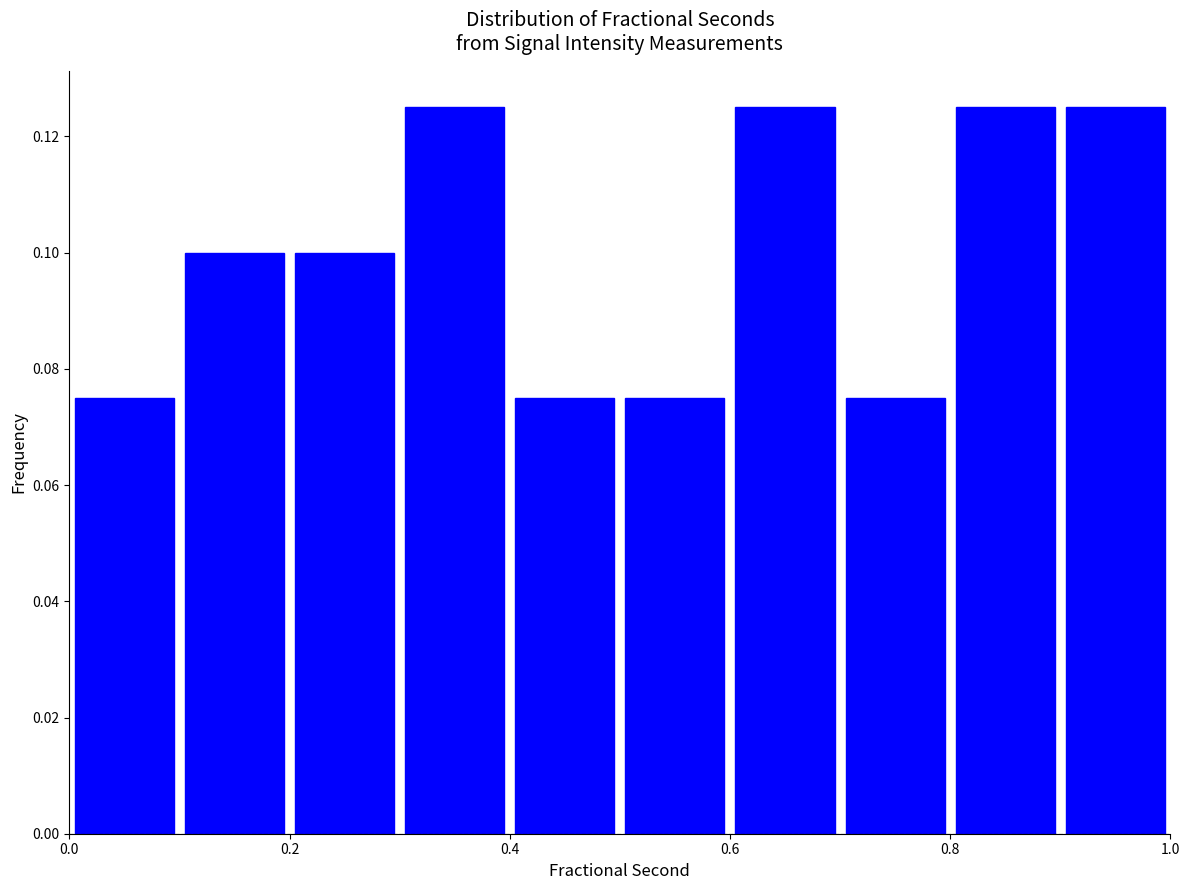

Reading left to right, list every bar in this chart as the range it spans on the x-axis followed by its height. The values are not printed on the chart, so give them approximately, as read against the axis.

0.0 to 0.1: 0.076
0.1 to 0.2: 0.100
0.2 to 0.3: 0.100
0.3 to 0.4: 0.126
0.4 to 0.5: 0.076
0.5 to 0.6: 0.076
0.6 to 0.7: 0.126
0.7 to 0.8: 0.076
0.8 to 0.9: 0.126
0.9 to 1.0: 0.126